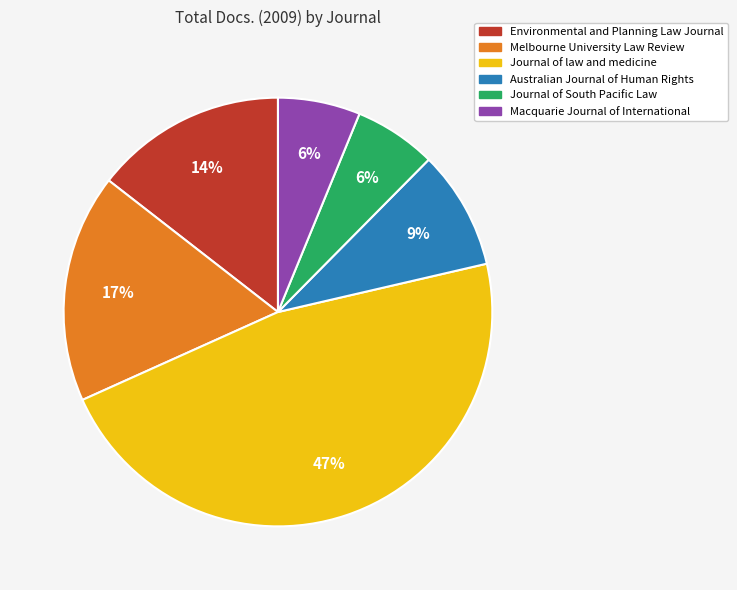

What is the largest slice in the pie chart?

Journal of law and medicine